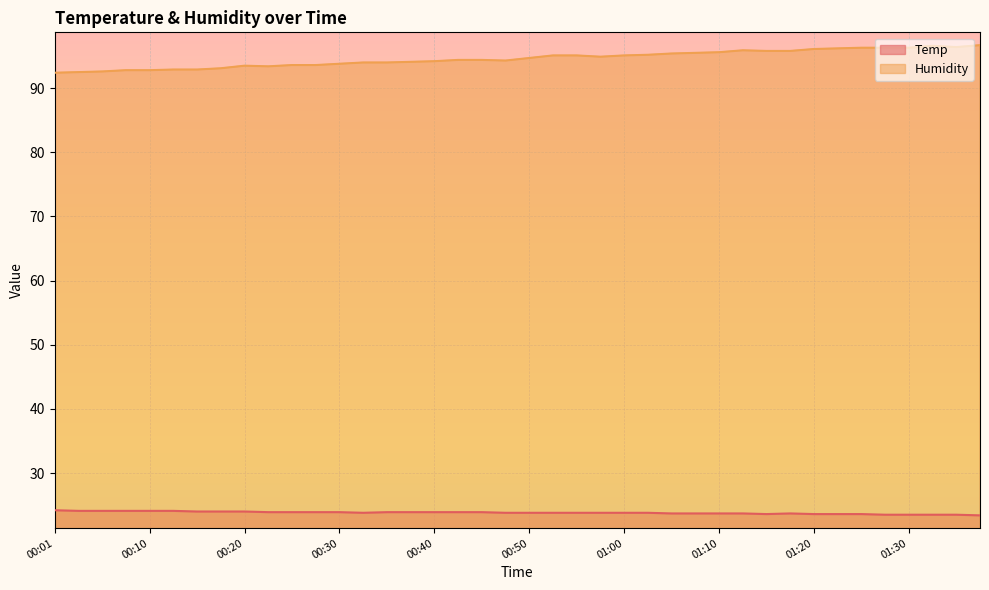

Reading right to left, list all the values displayed in this chart.

Temp: 01:38=23.4	01:35=23.5	01:33=23.5	01:30=23.5	01:28=23.5	01:25=23.6	01:23=23.6	01:20=23.6	01:18=23.7	01:15=23.6	01:12=23.7	01:10=23.7	01:08=23.7	01:05=23.7	01:02=23.8	01:00=23.8	00:57=23.8	00:55=23.8	00:52=23.8	00:50=23.8	00:47=23.8	00:45=23.9	00:42=23.9	00:40=23.9	00:38=23.9	00:35=23.9	00:33=23.8	00:30=23.9	00:28=23.9	00:25=23.9	00:23=23.9	00:20=24.0	00:18=24.0	00:15=24.0	00:13=24.1	00:10=24.1	00:08=24.1	00:06=24.1	00:03=24.1	00:01=24.2
Humidity: 01:38=96.7	01:35=96.4	01:33=96.6	01:30=96.3	01:28=96.3	01:25=96.3	01:23=96.2	01:20=96.1	01:18=95.8	01:15=95.8	01:12=95.9	01:10=95.6	01:08=95.5	01:05=95.4	01:02=95.2	01:00=95.1	00:57=94.9	00:55=95.1	00:52=95.1	00:50=94.7	00:47=94.3	00:45=94.4	00:42=94.4	00:40=94.2	00:38=94.1	00:35=94.0	00:33=94.0	00:30=93.8	00:28=93.6	00:25=93.6	00:23=93.4	00:20=93.5	00:18=93.1	00:15=92.9	00:13=92.9	00:10=92.8	00:08=92.8	00:06=92.6	00:03=92.5	00:01=92.4